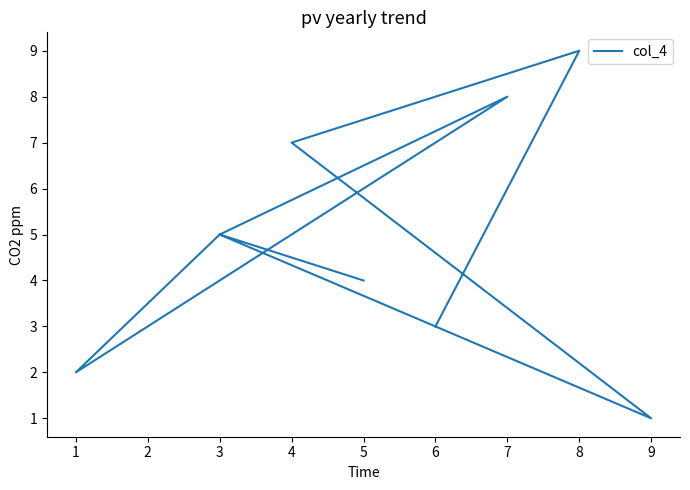

What is the value of the 5th point from the left?

5